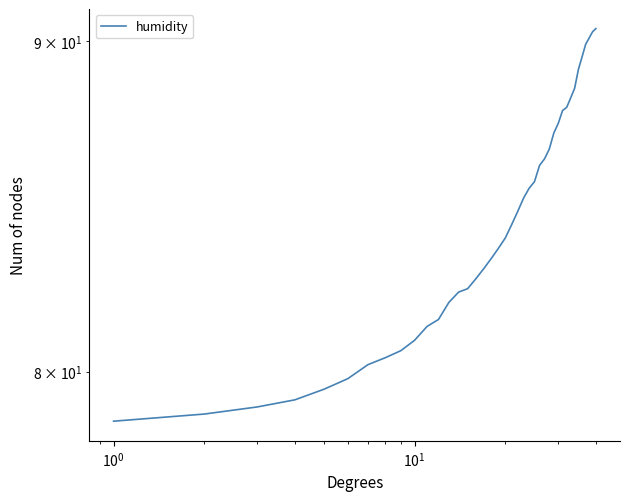

How many categories are shown in the chart?

40